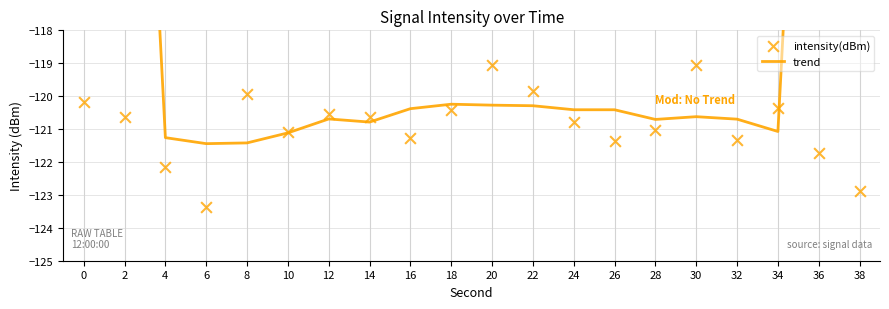

What is the total value across all series at 34?

-241.4